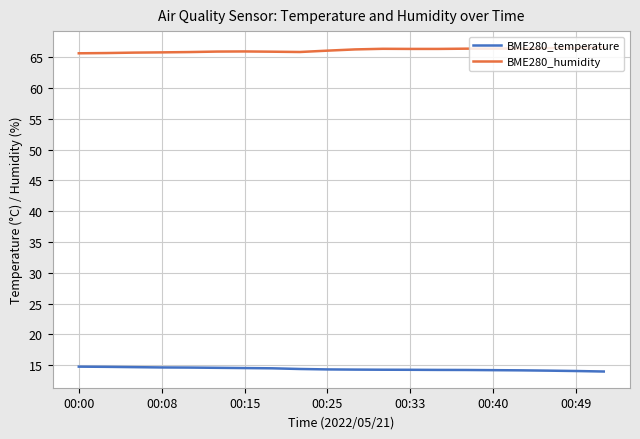

Rank the series by their maximum value, from lowest to highest.

BME280_temperature, BME280_humidity